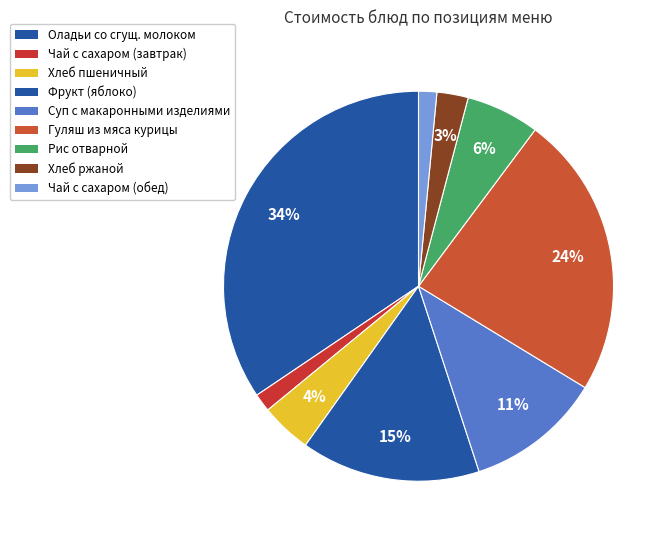

The Гуляш из мяса курицы slice represents 17% of the pie. True or false?

False